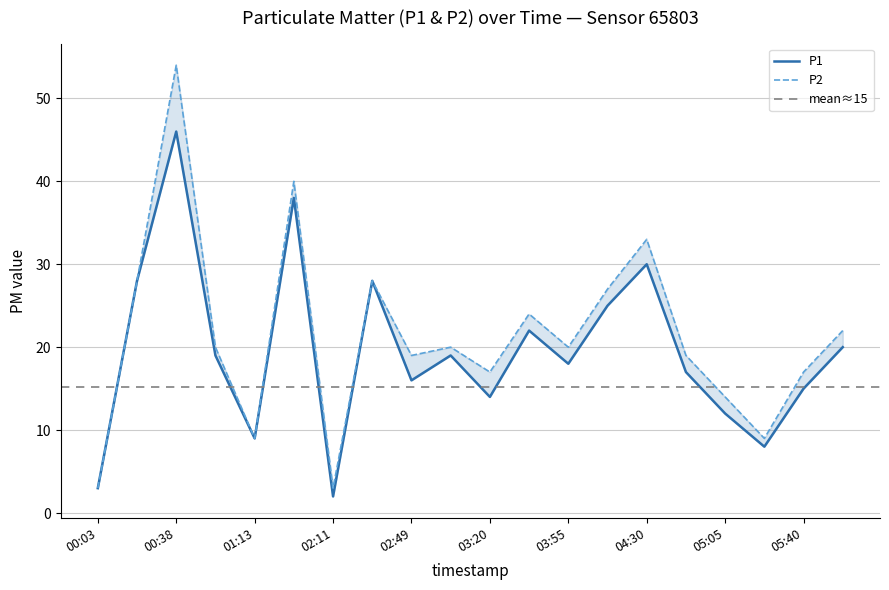

True or false: P1 has more than 0 interior local peaks.

True